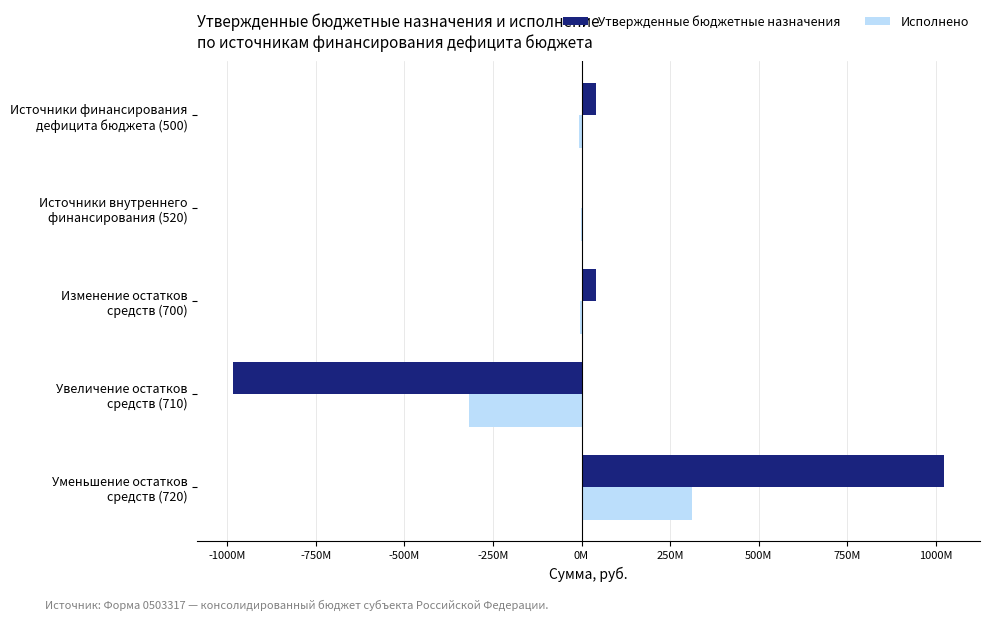

What are all the series names shown in the legend?

Утвержденные бюджетные назначения, Исполнено